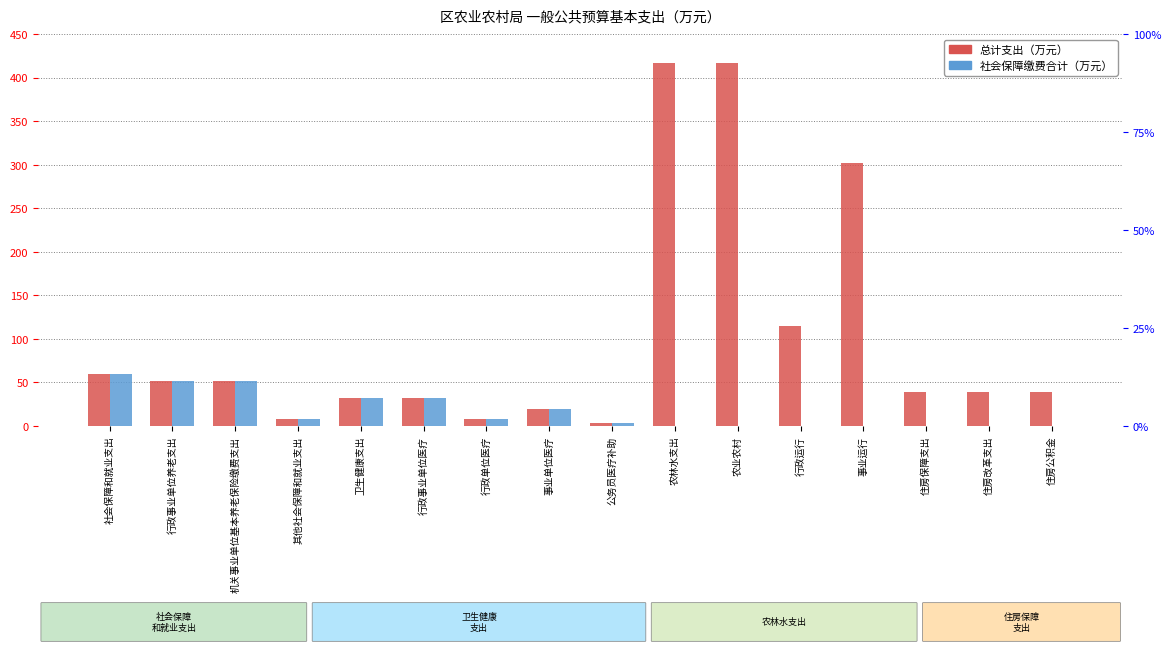

Which has a higher value, 行政运行 or 住房改革支出?

行政运行